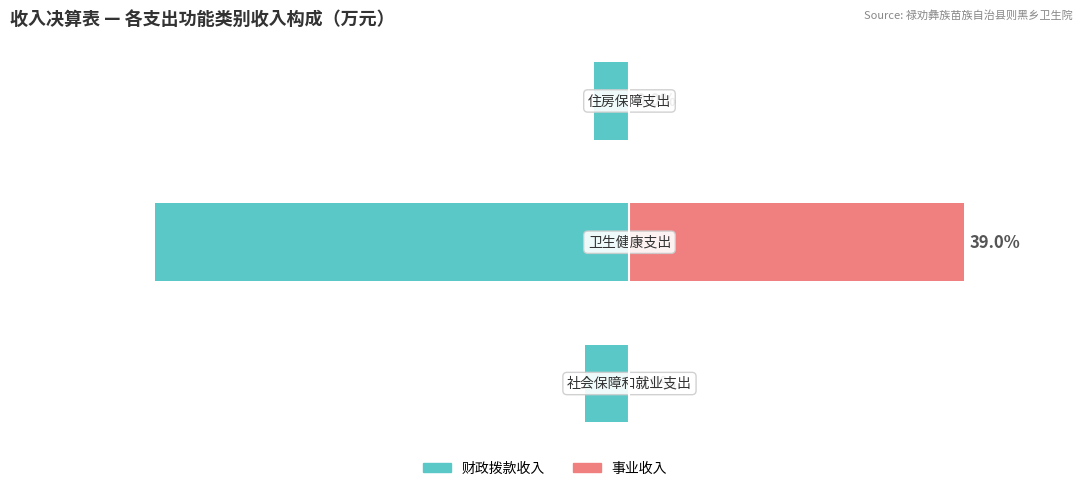

Reading left to right, extract all data points from this chart.

财政拨款收入: -39.7	-421.2	-31.4
事业收入: 0.0	296.6	0.0